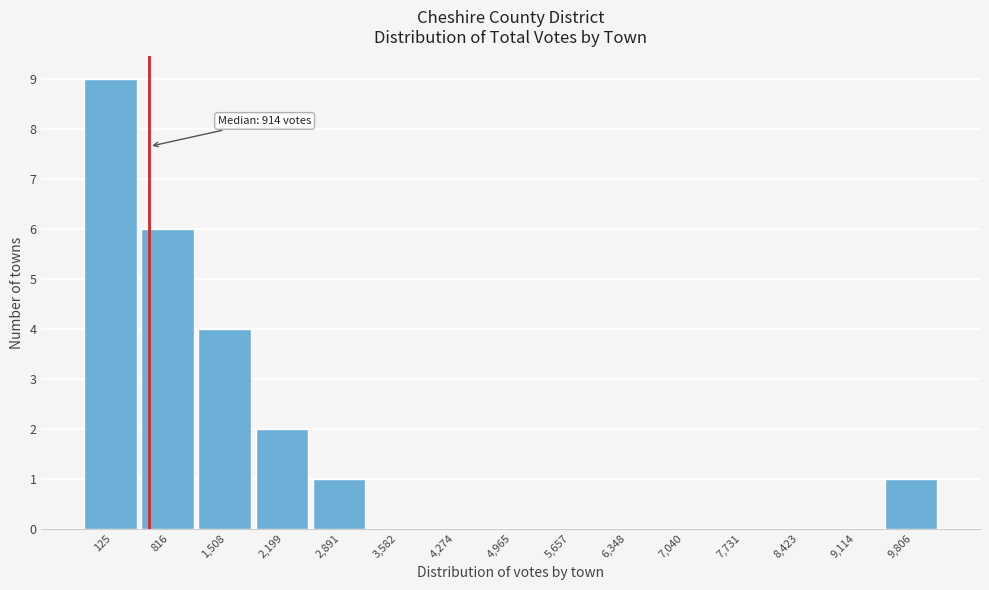

Reading left to right, what are all the values shown in this chart?

125=9	816=6	1,508=4	2,199=2	2,891=1	3,582=0	4,274=0	4,965=0	5,657=0	6,348=0	7,040=0	7,731=0	8,423=0	9,114=0	9,806=1